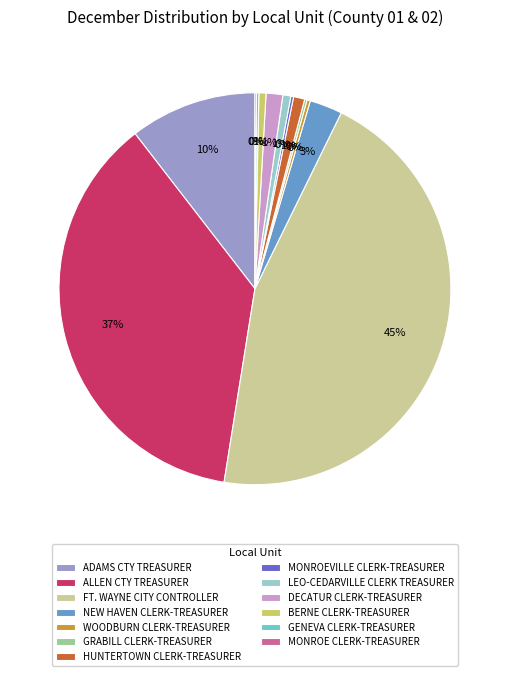

True or false: ADAMS CTY TREASURER accounts for 24% of the total.

False